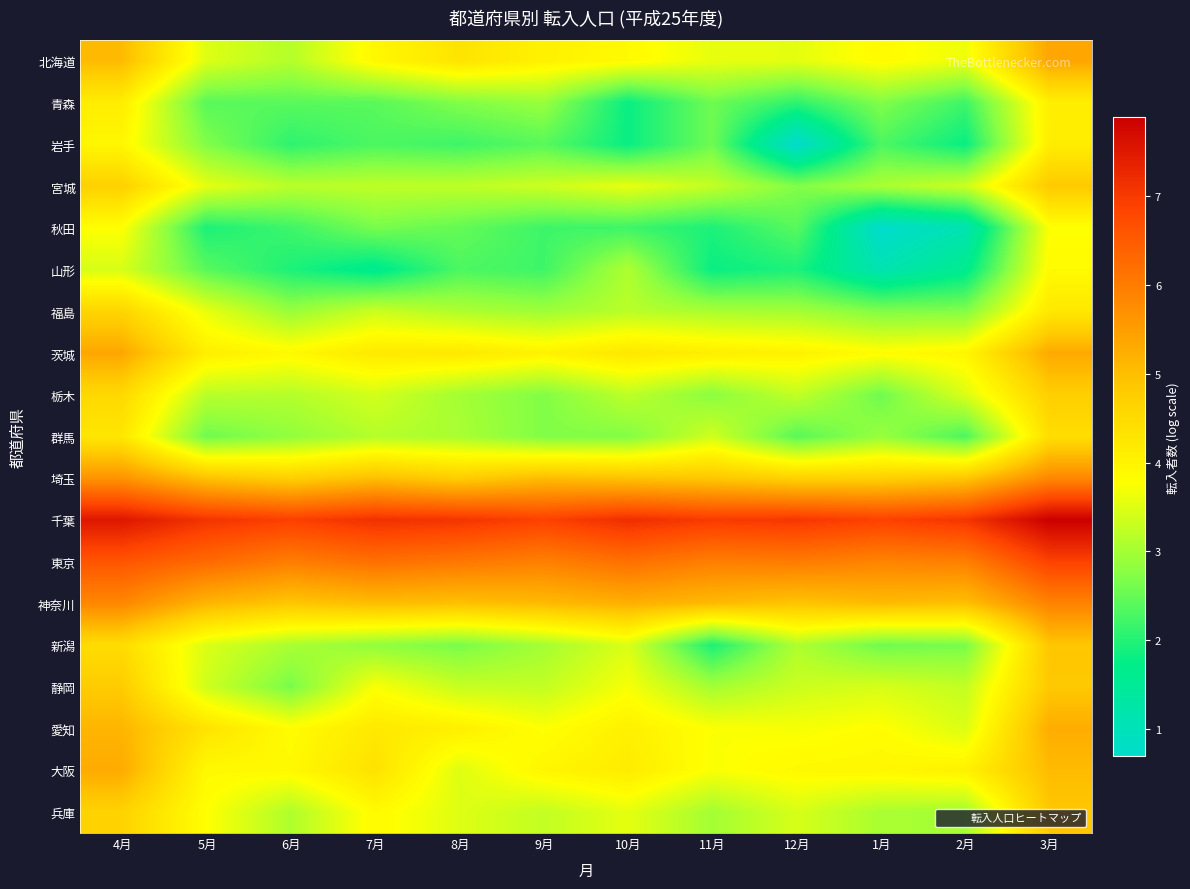

What is the total value across all series at 8月?

70.5